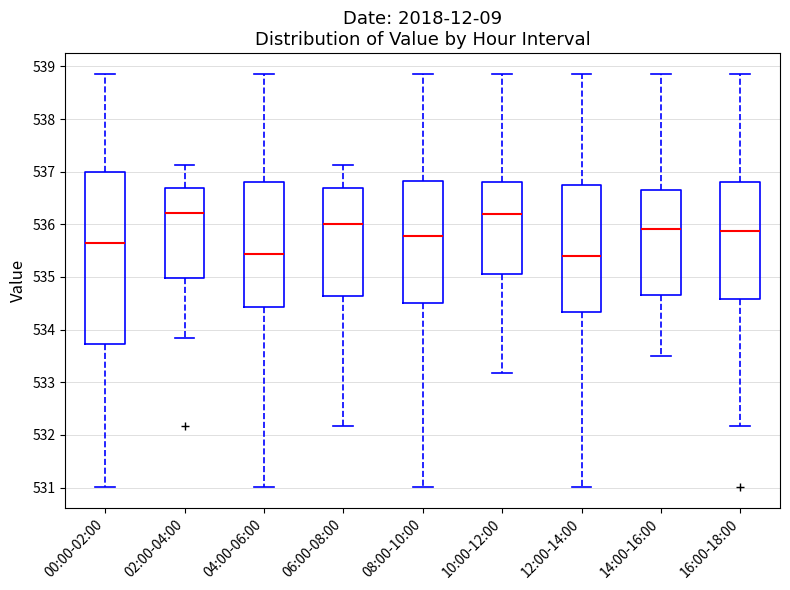

Comparing the boxes themselves (not the whiskers), which one is the tallest?

00:00-02:00